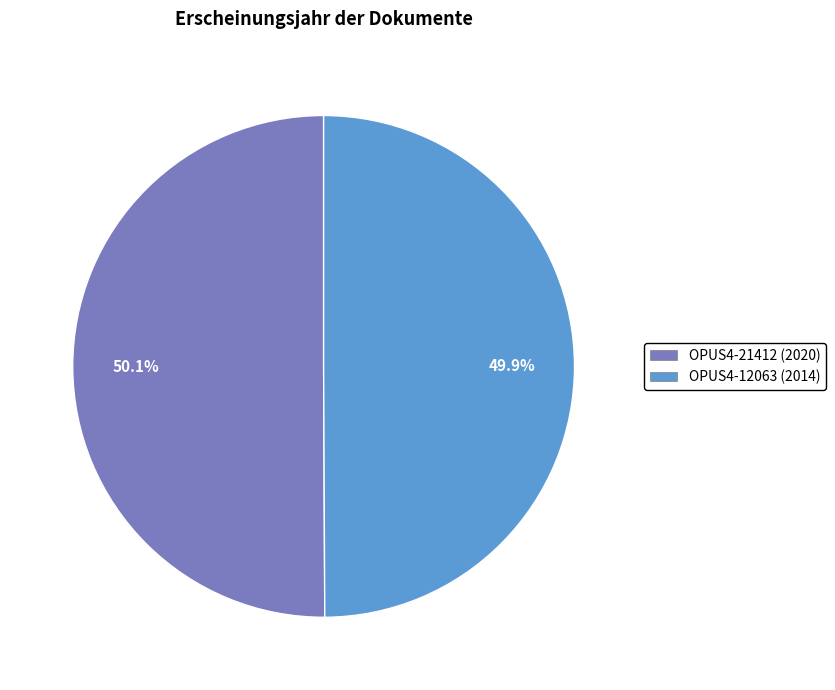

Count the number of slices in the pie.

2